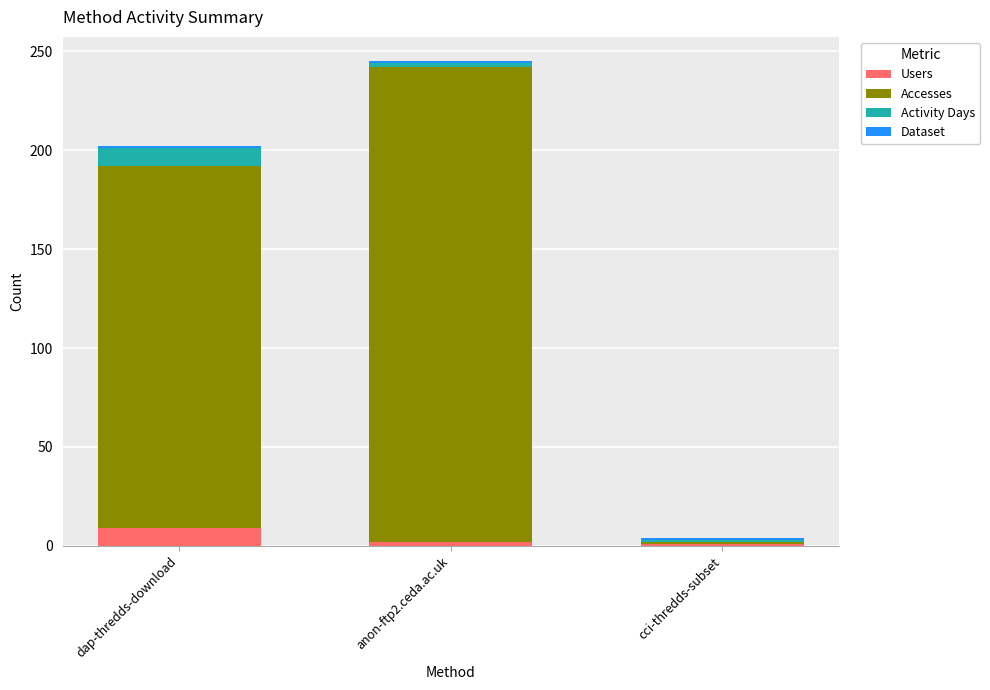

Which category has the highest value in the Users series?

dap-thredds-download